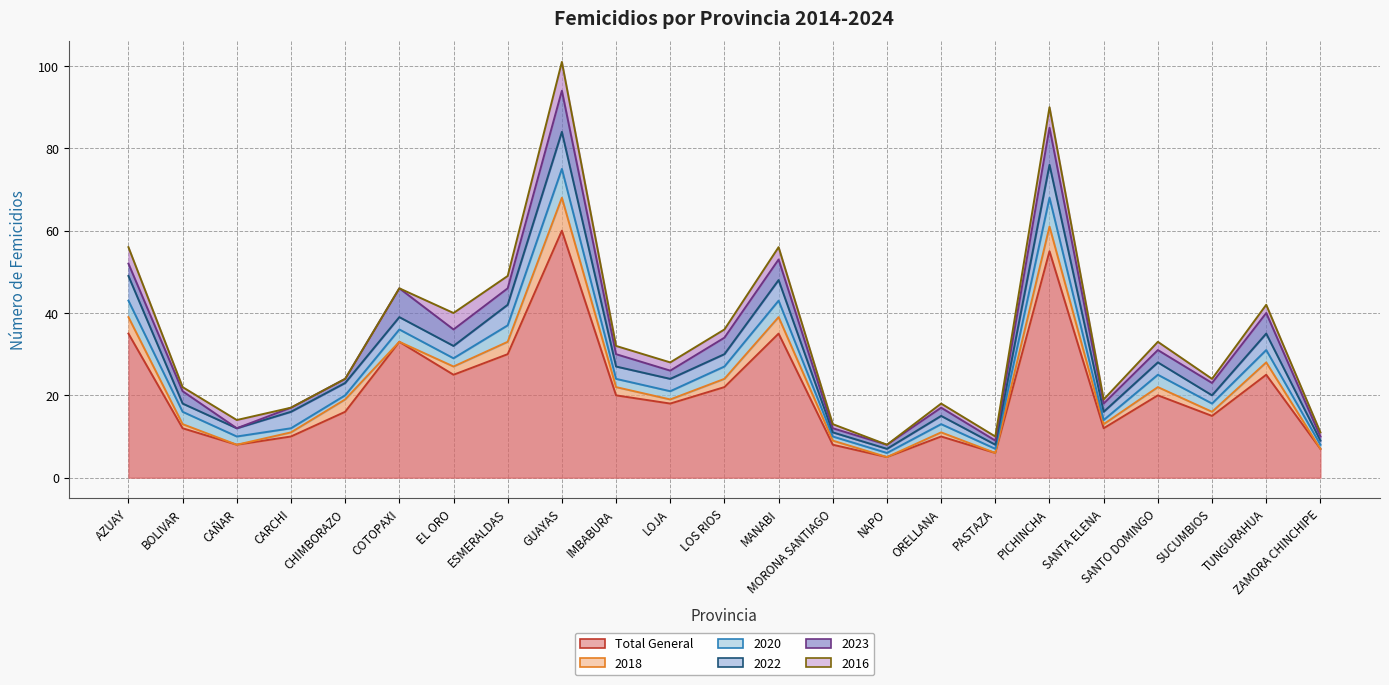

At which label is 2023 closest to 5?

MANABI